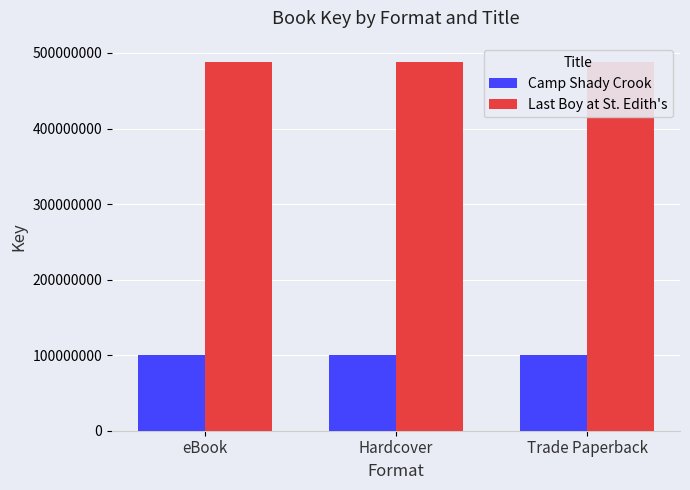

At which label does Camp Shady Crook reach its peak?

eBook